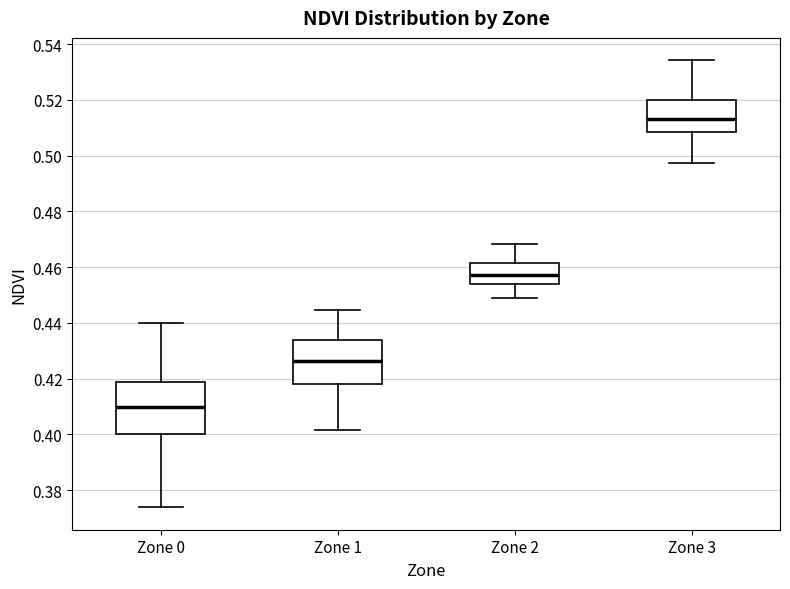

Reading left to right, read every box against the y-axis: the position of its median line, the range the box covers, and the ends of its whiskers. The values are not printed on the chart, so give them approximately, as read against the axis.

Zone 0: median 0.410, box 0.400 to 0.418, whiskers 0.374 to 0.440
Zone 1: median 0.426, box 0.418 to 0.434, whiskers 0.402 to 0.444
Zone 2: median 0.458, box 0.454 to 0.462, whiskers 0.450 to 0.468
Zone 3: median 0.514, box 0.508 to 0.520, whiskers 0.498 to 0.534